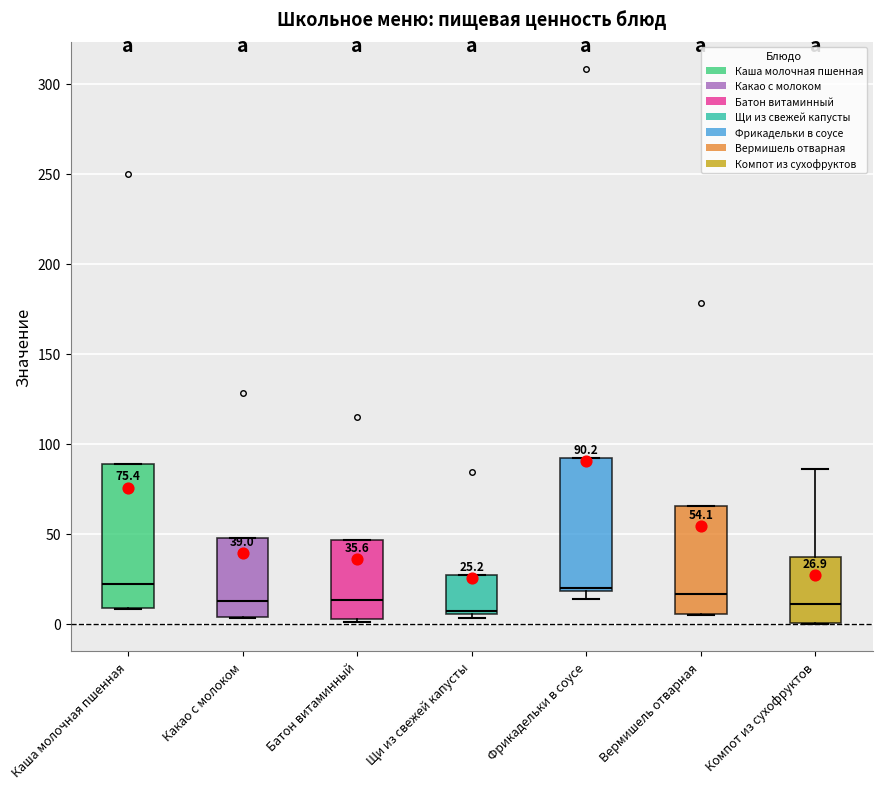

Comparing the boxes themselves (not the whiskers), which one is the tallest?

Каша молочная пшенная